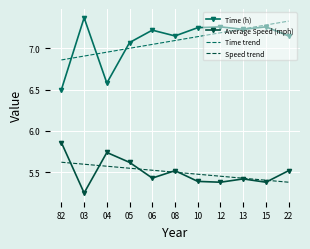

What position from the right is 05?

8